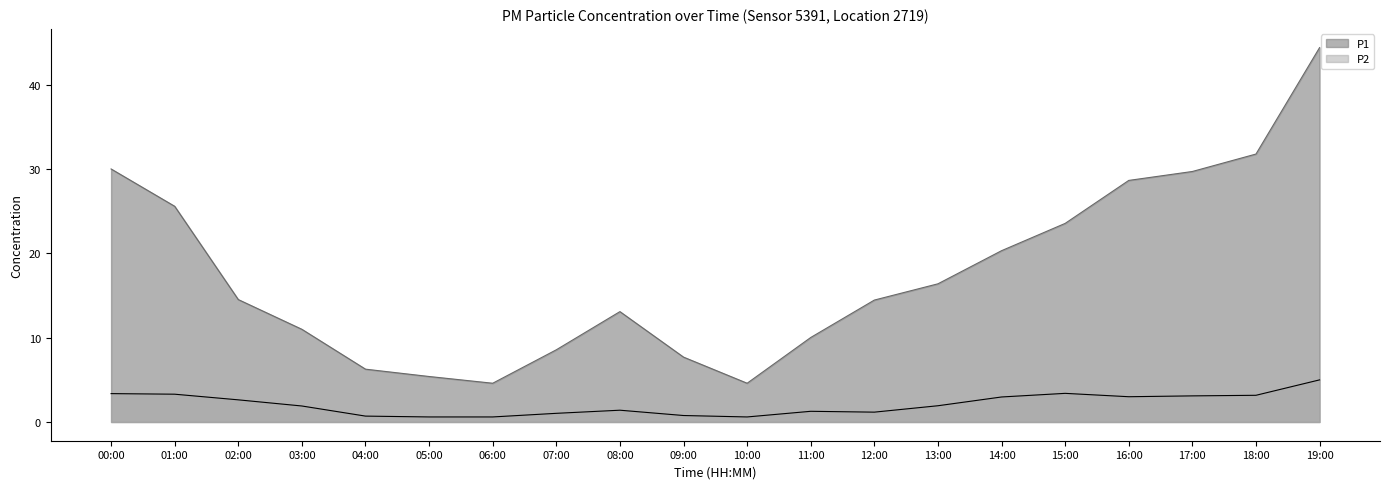

At which label is P2 closest to 2?

13:00